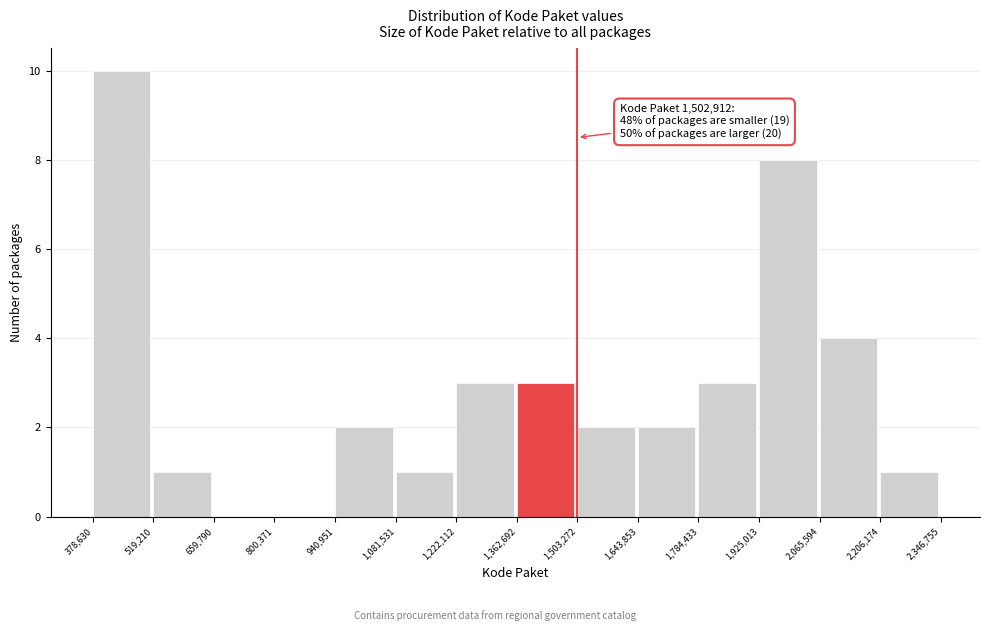

Which range on the x-axis has the tallest bar?

378,630 to 519,210